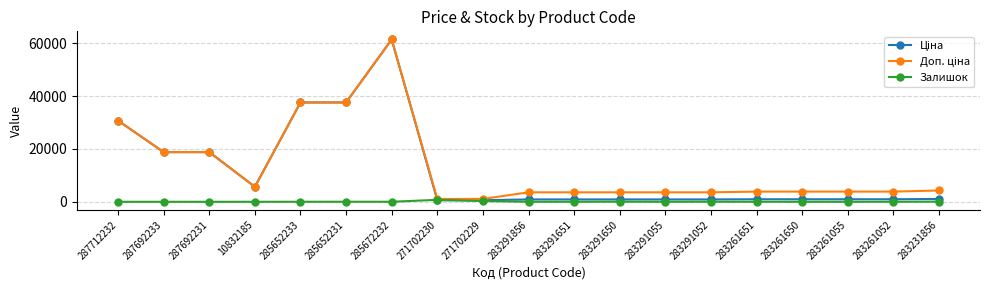

What position from the right is 283231856?

1